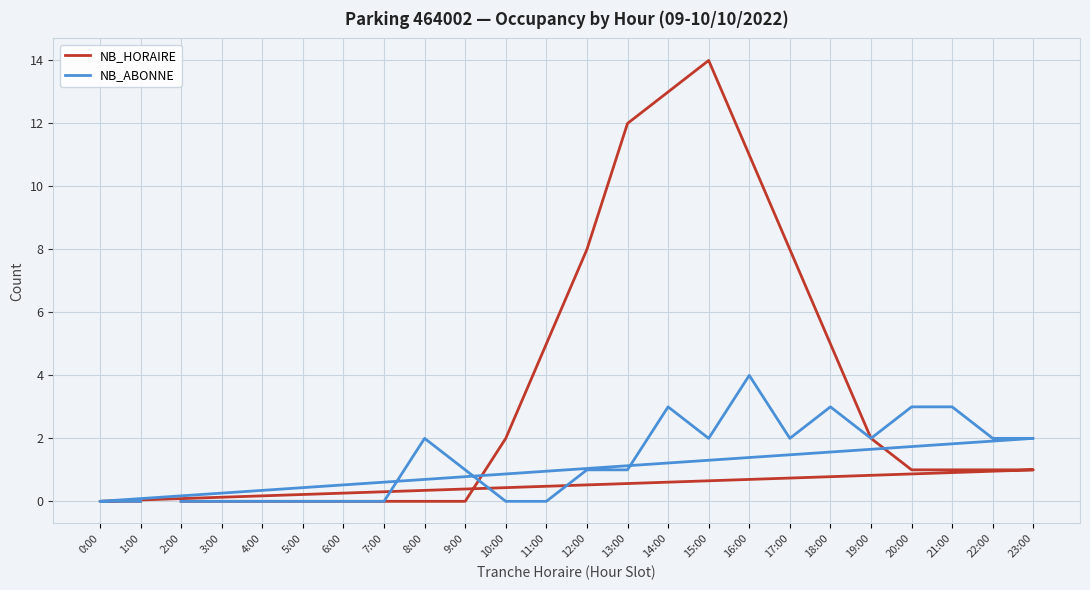

At which label does NB_HORAIRE first exceed 1?

10:00